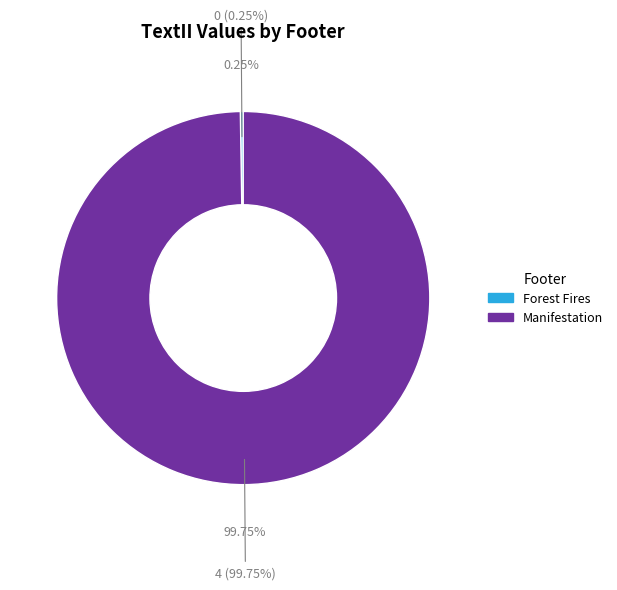

True or false: Forest Fires accounts for 9% of the total.

False